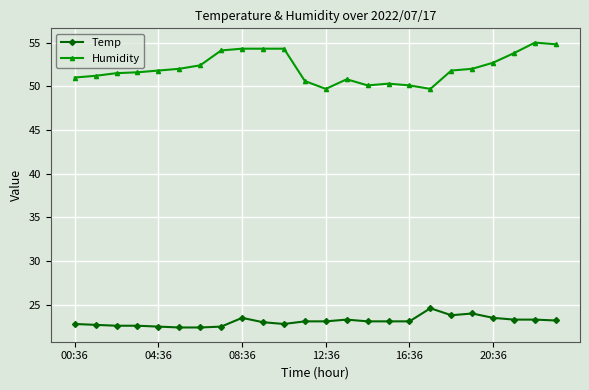

At how many categories does at least one series exceed 36?

24